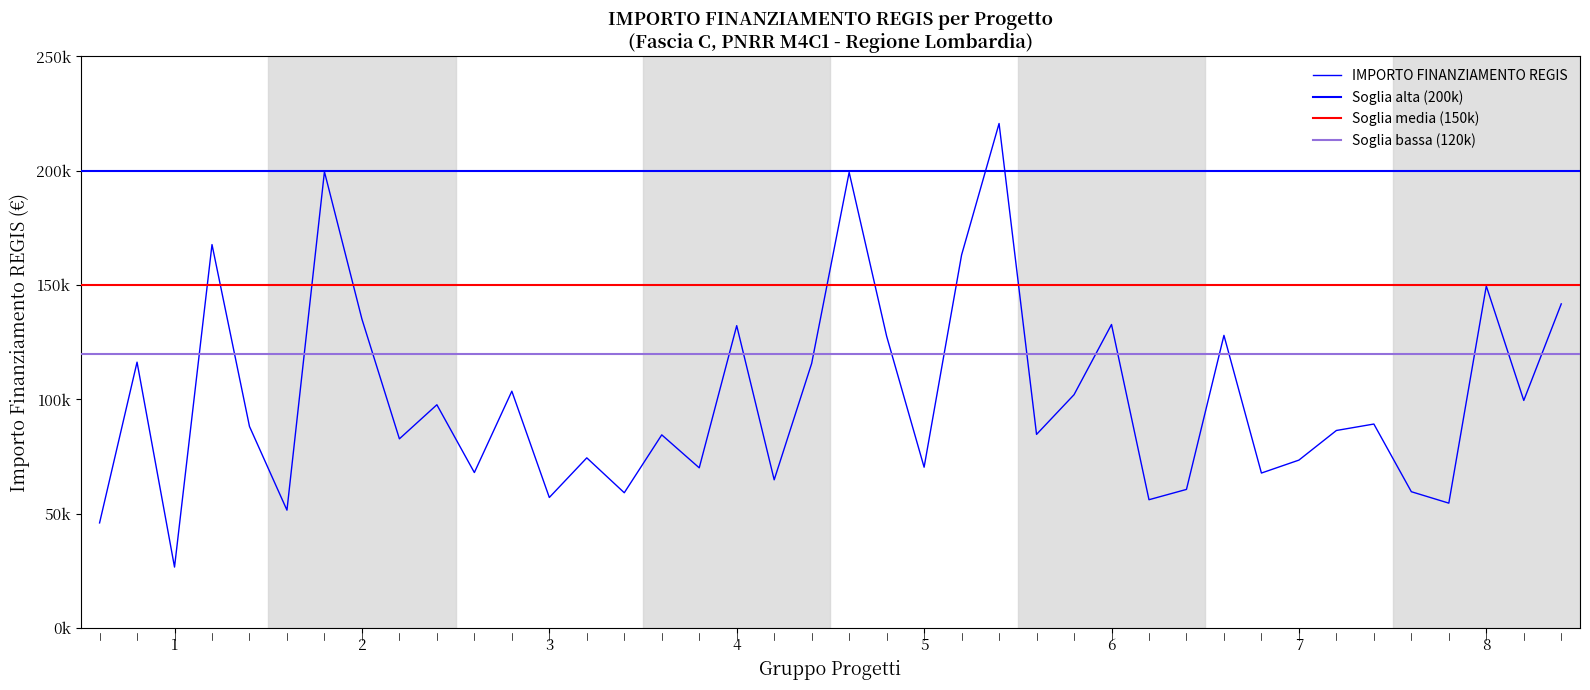

What is the difference between the maximum and second lowest values?

174618.5